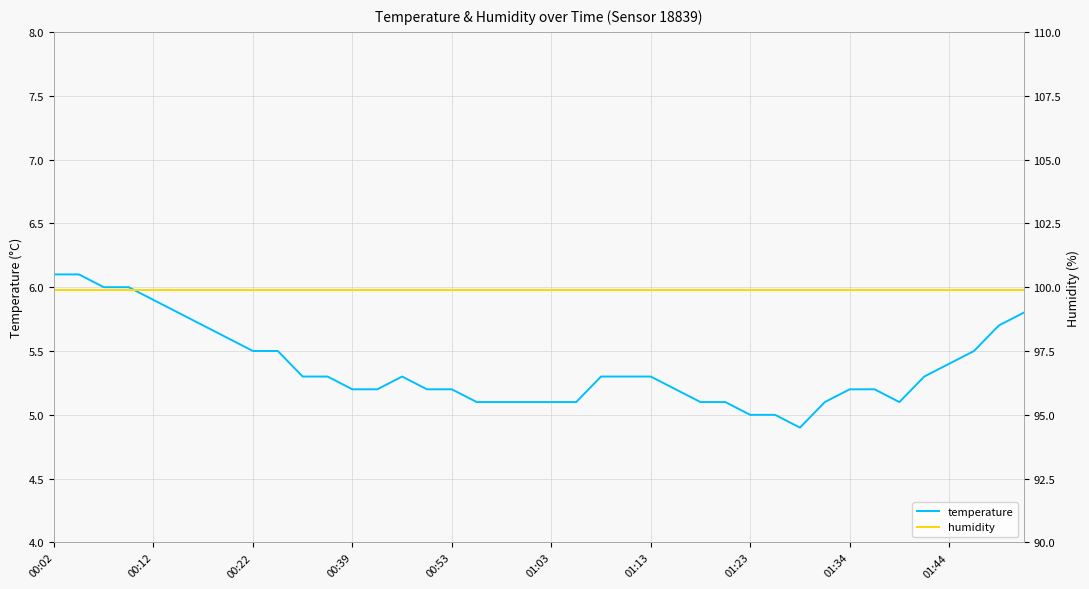

Which category has the highest value across all series?

00:02